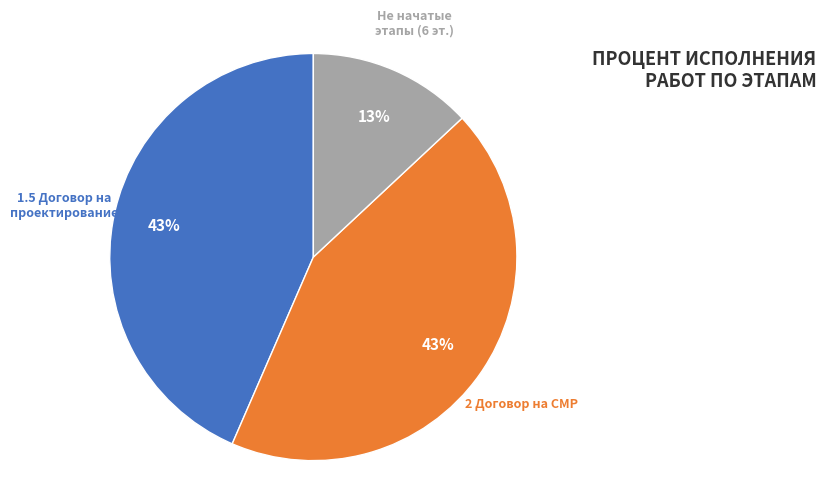

How many slices are in this pie chart?

3